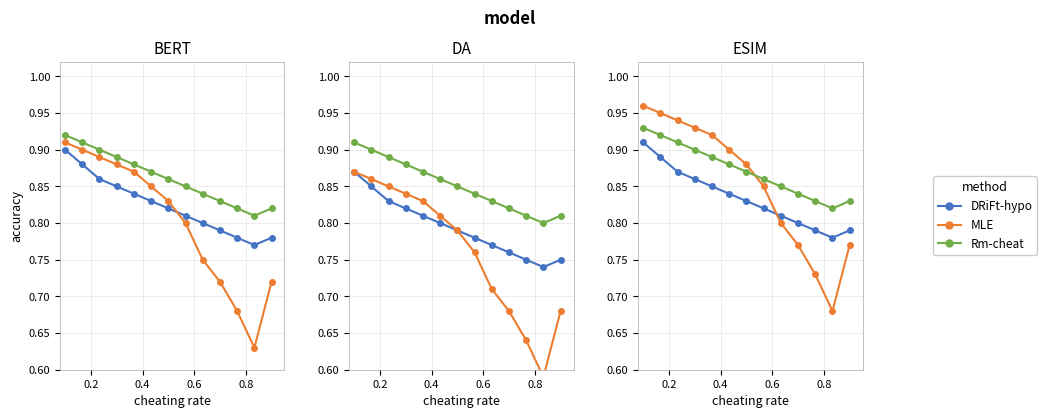

True or false: MLE has a value of 1.4 at 6.

False